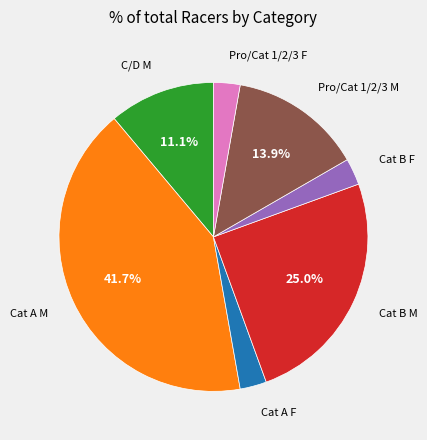

Which category has the biggest portion of the pie?

Cat A M